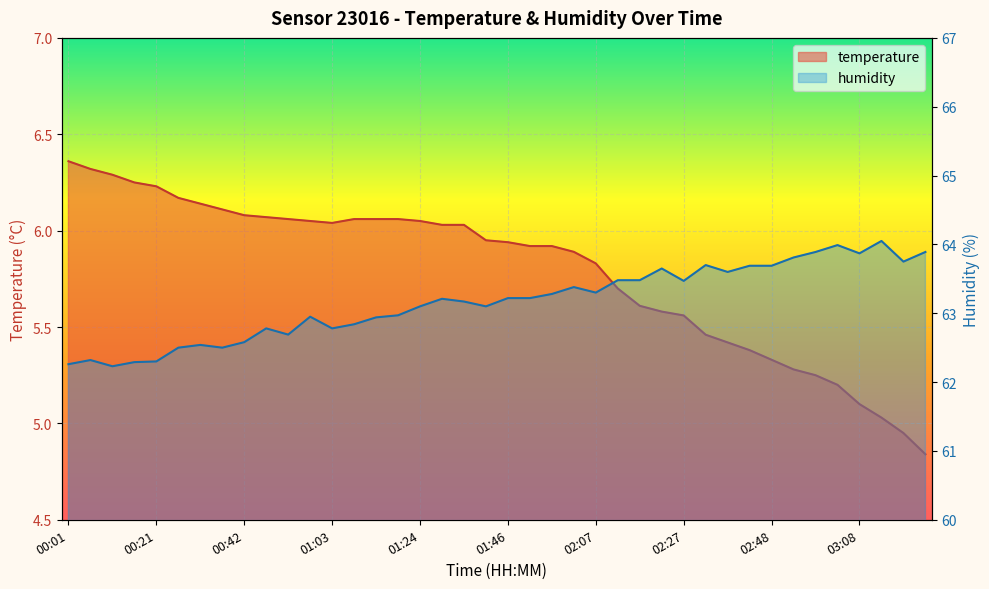

What is the sum of the temperature values at 00:52 and 00:32?

12.2